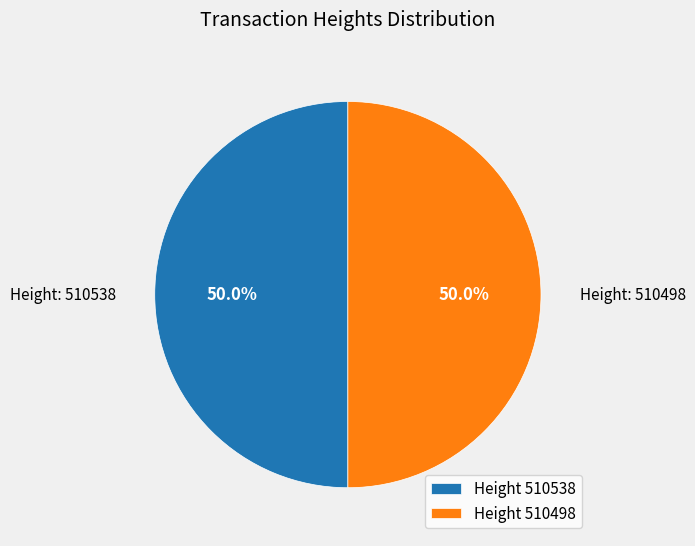

What is the total percentage of Height 510498 and Height 510538?

100.0%